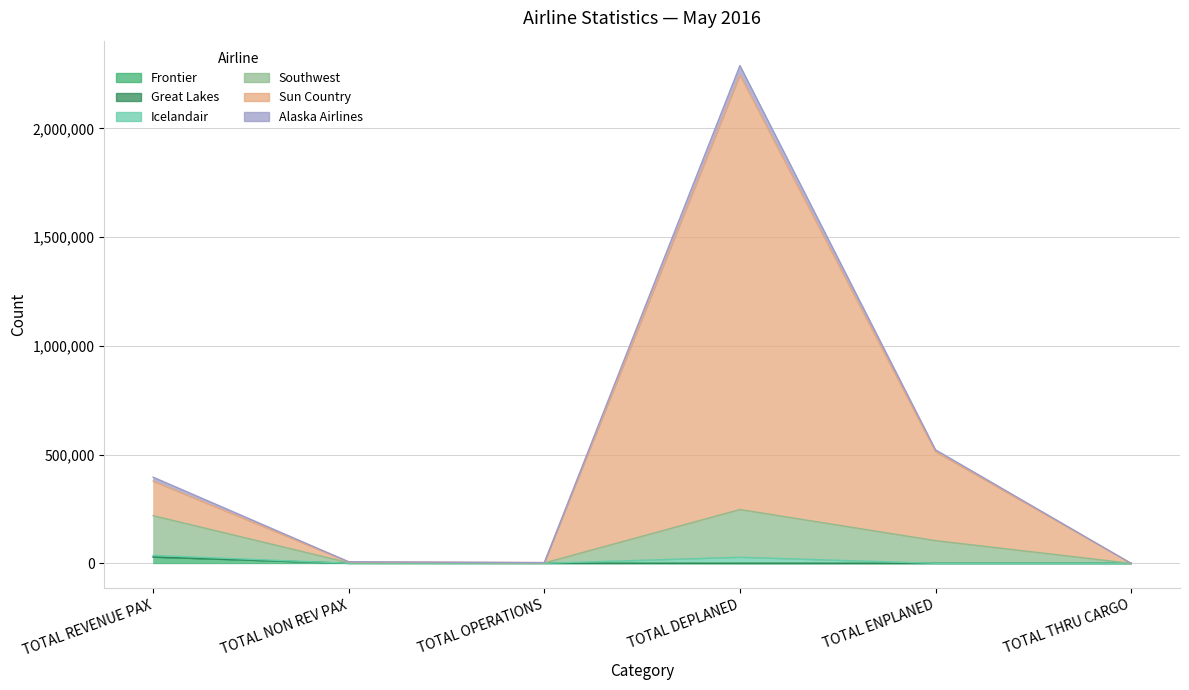

What is the difference between the maximum and minimum values in the Frontier series?

28867